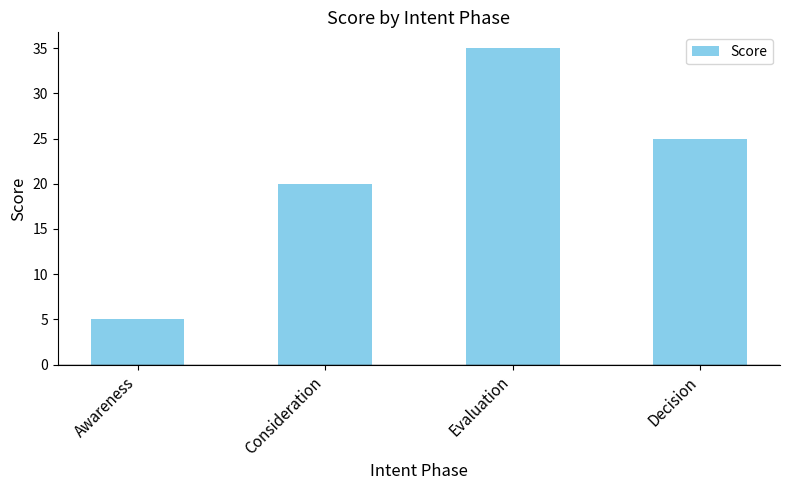

How many categories are shown in the chart?

4